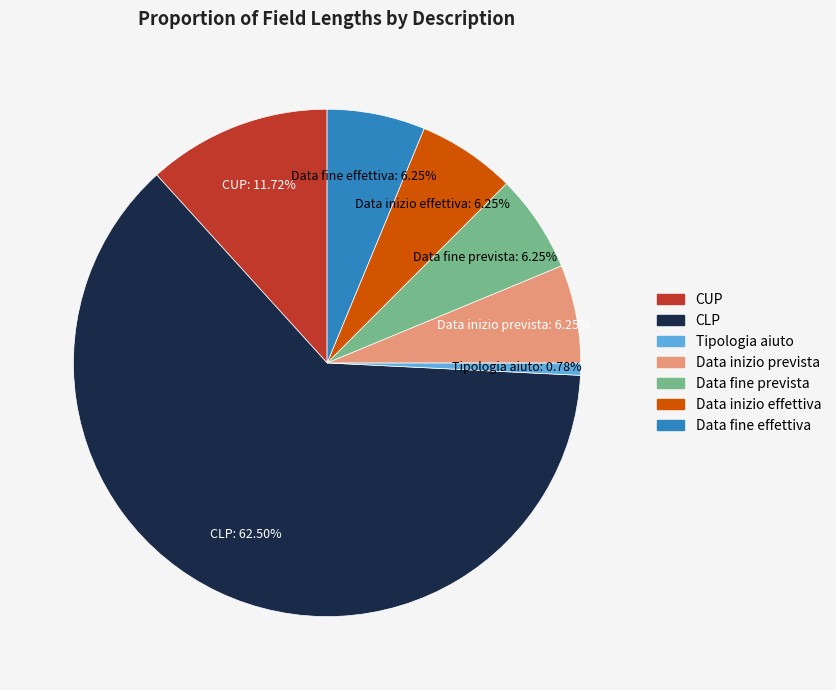

How much of the chart is everything except Tipologia aiuto?

99.2%